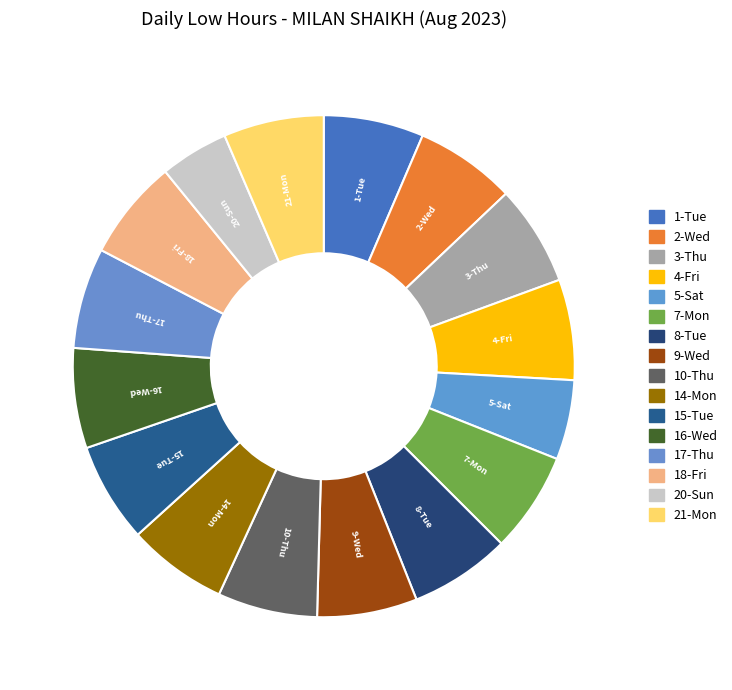

True or false: 21-Mon accounts for 15% of the total.

False